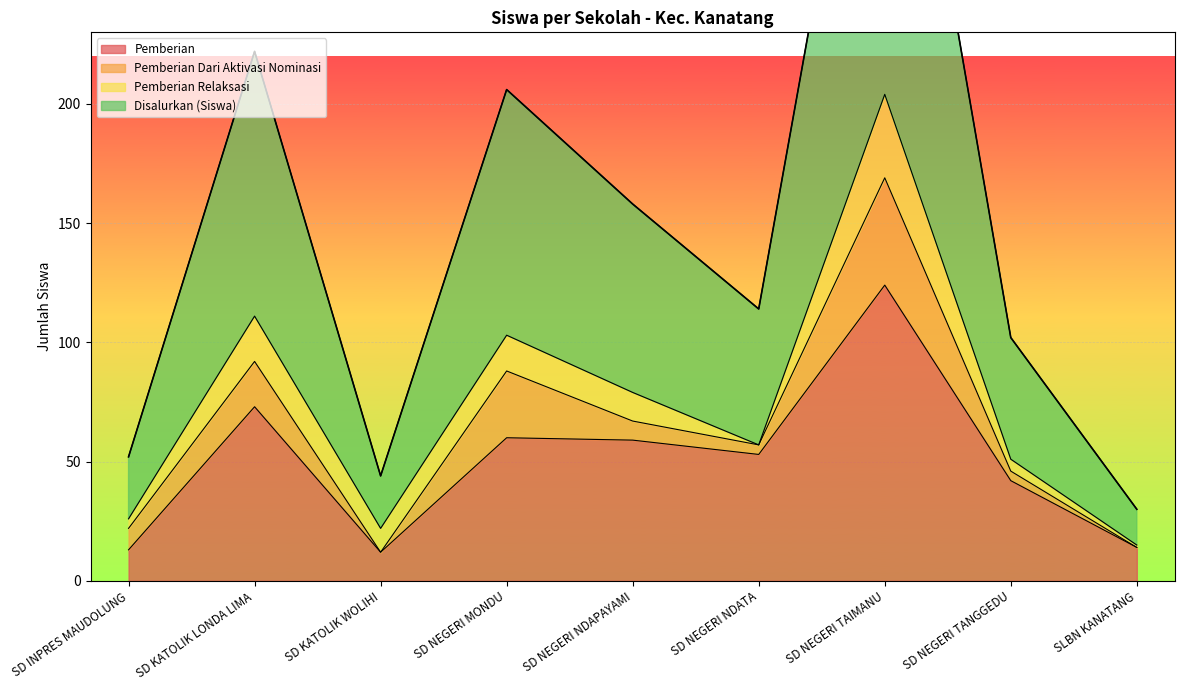

What is the average value of the Pemberian series?

50